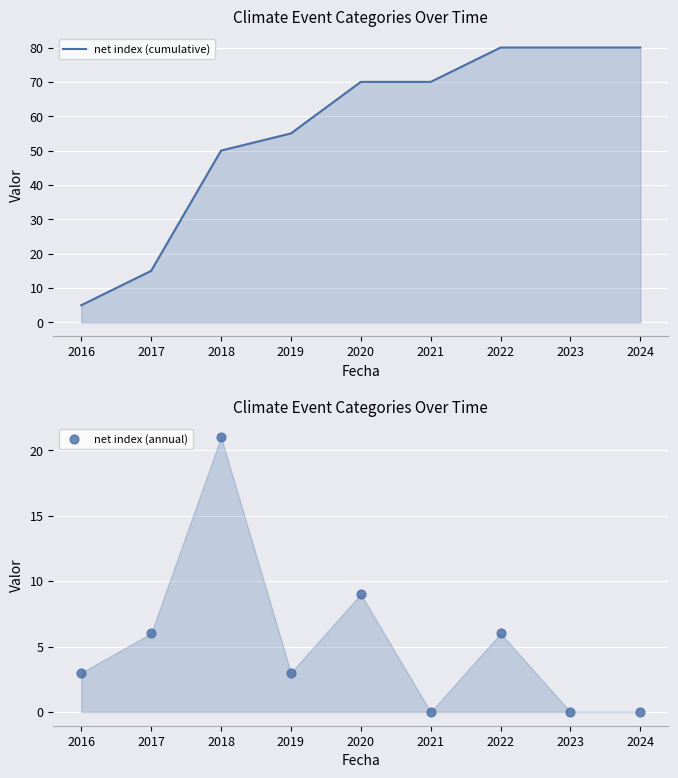

Which series has the widest spread of Y values?

net index (cumulative)